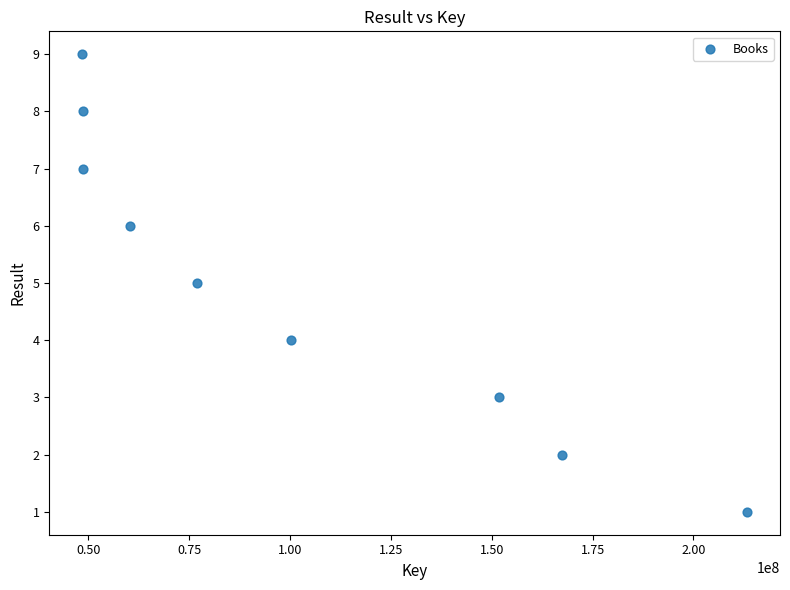

What is the range of Y values (max minus min)?

8